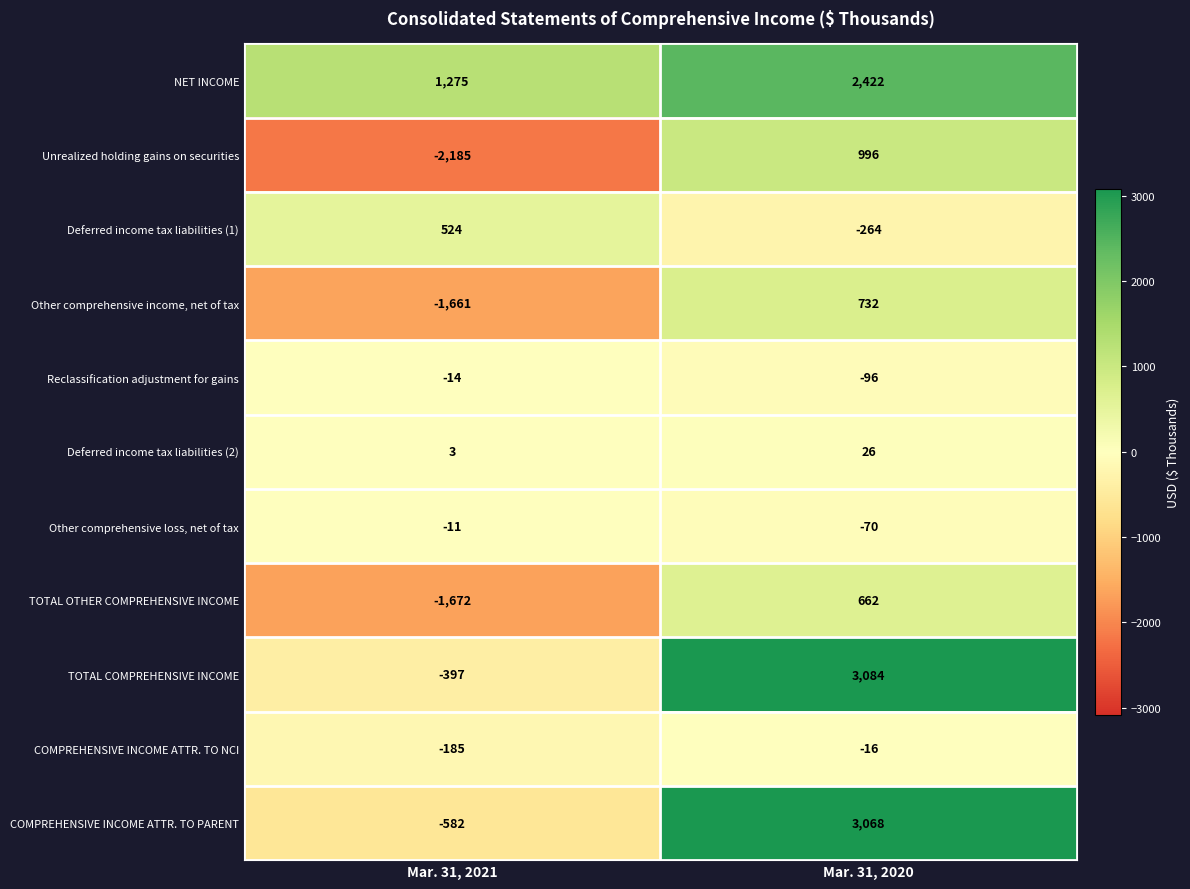

What is the sum of the Unrealized holding gains on securities values at Mar. 31, 2020 and Mar. 31, 2021?

-1189